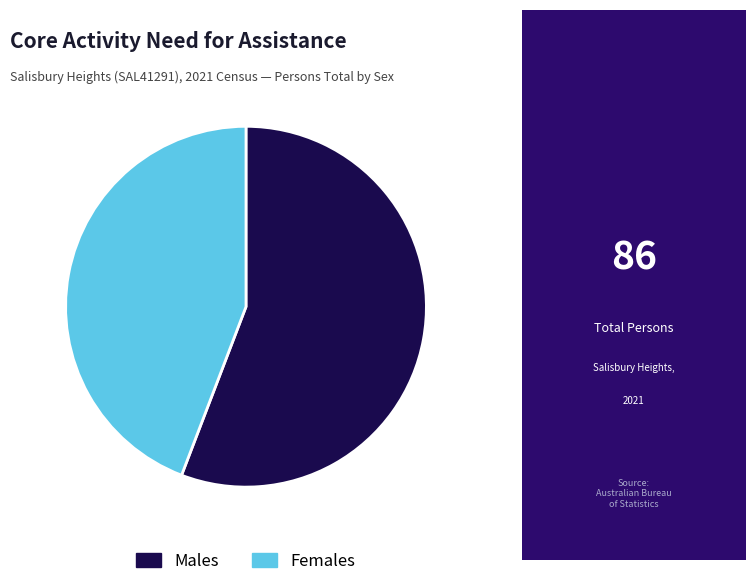

Do Males and Females together represent more than half of the pie?

Yes